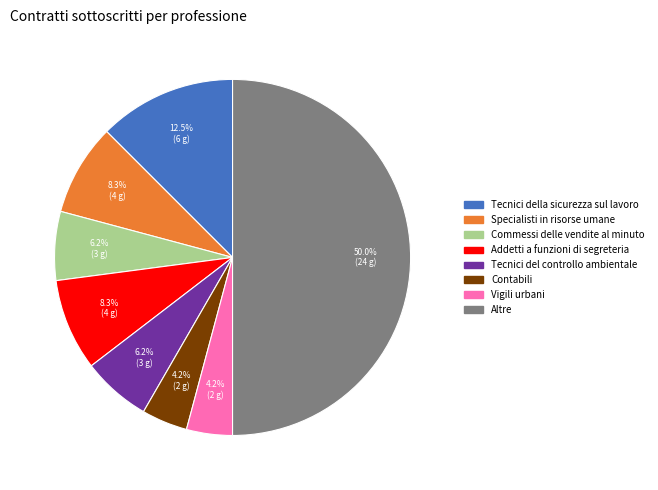

Count the number of slices in the pie.

8